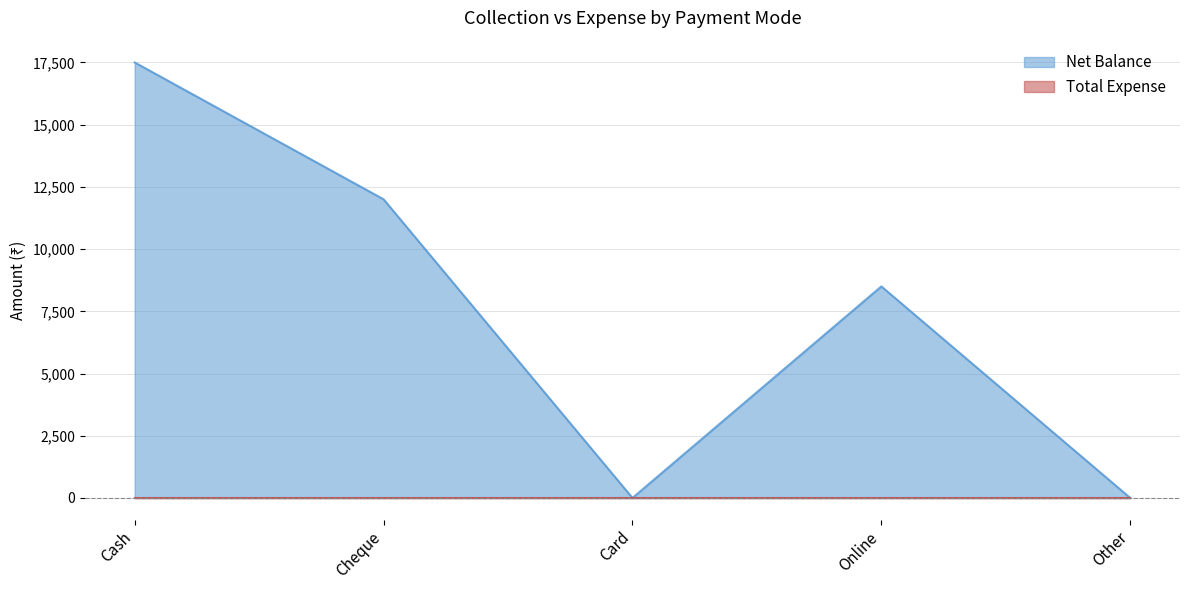

Reading right to left, transcribe all the data shown in this chart.

Other=0	Online=8500	Card=0	Cheque=12000	Cash=17500